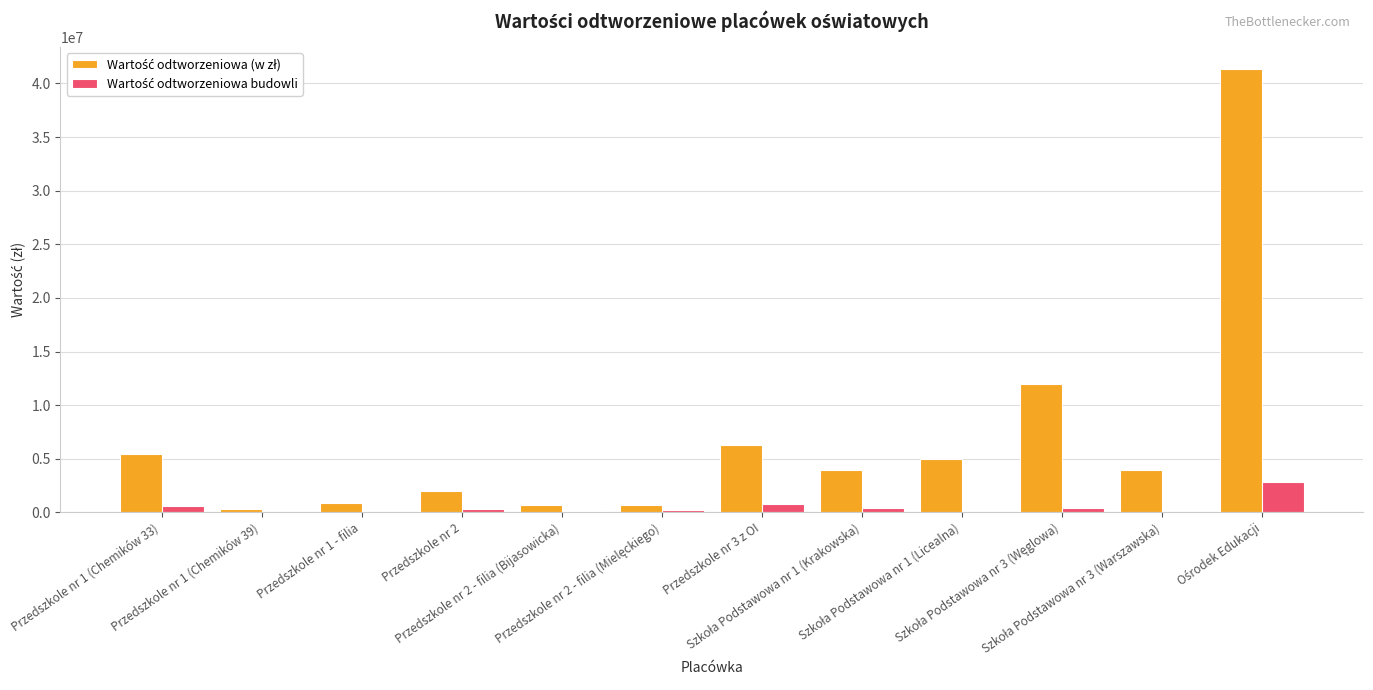

Rank the series by their maximum value, from lowest to highest.

Wartość odtworzeniowa budowli, Wartość odtworzeniowa (w zł)